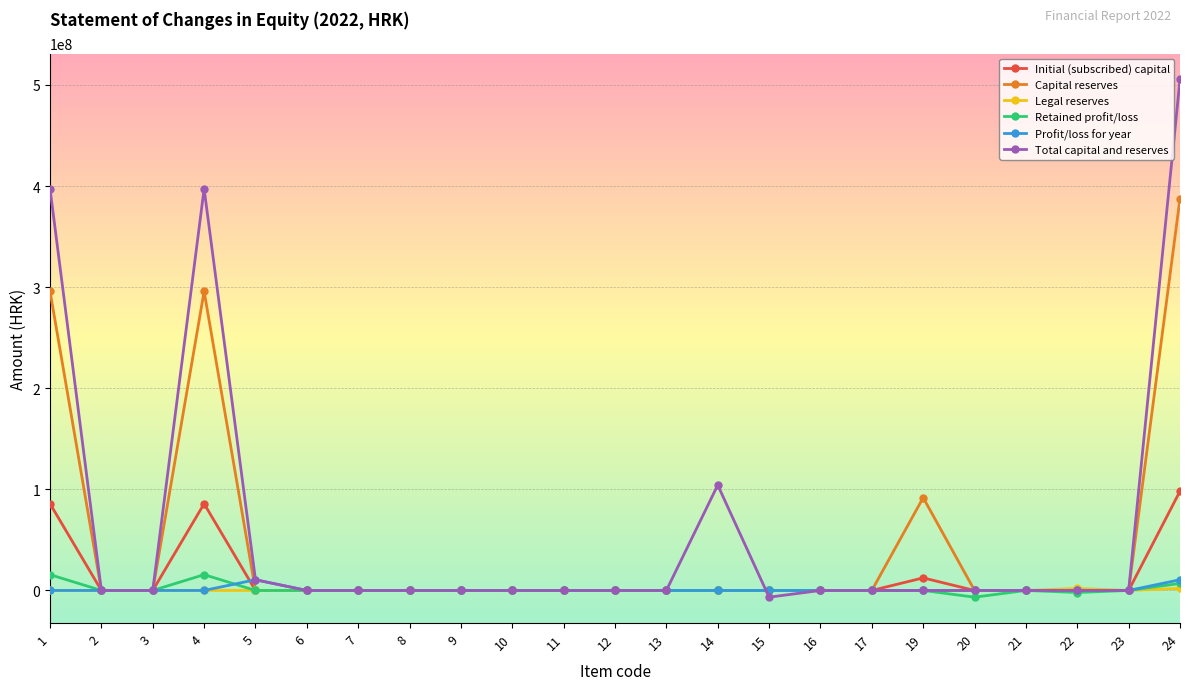

Is it true that Profit/loss for year equals 0 at 9?

True